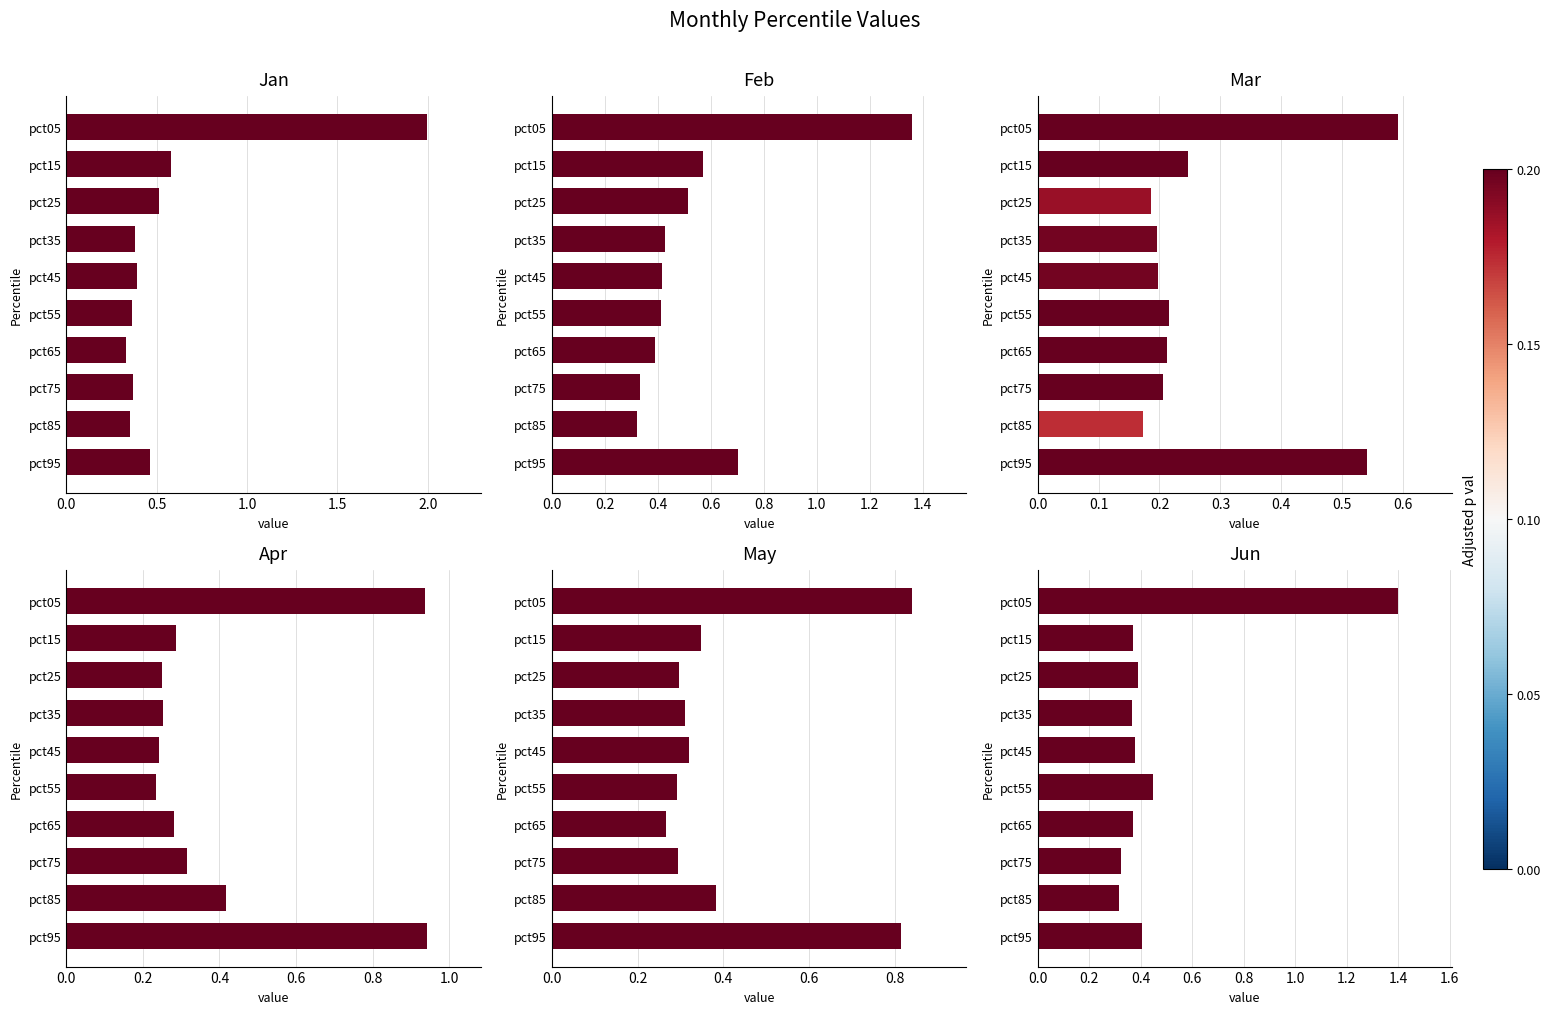

What is the smallest value displayed?

0.2